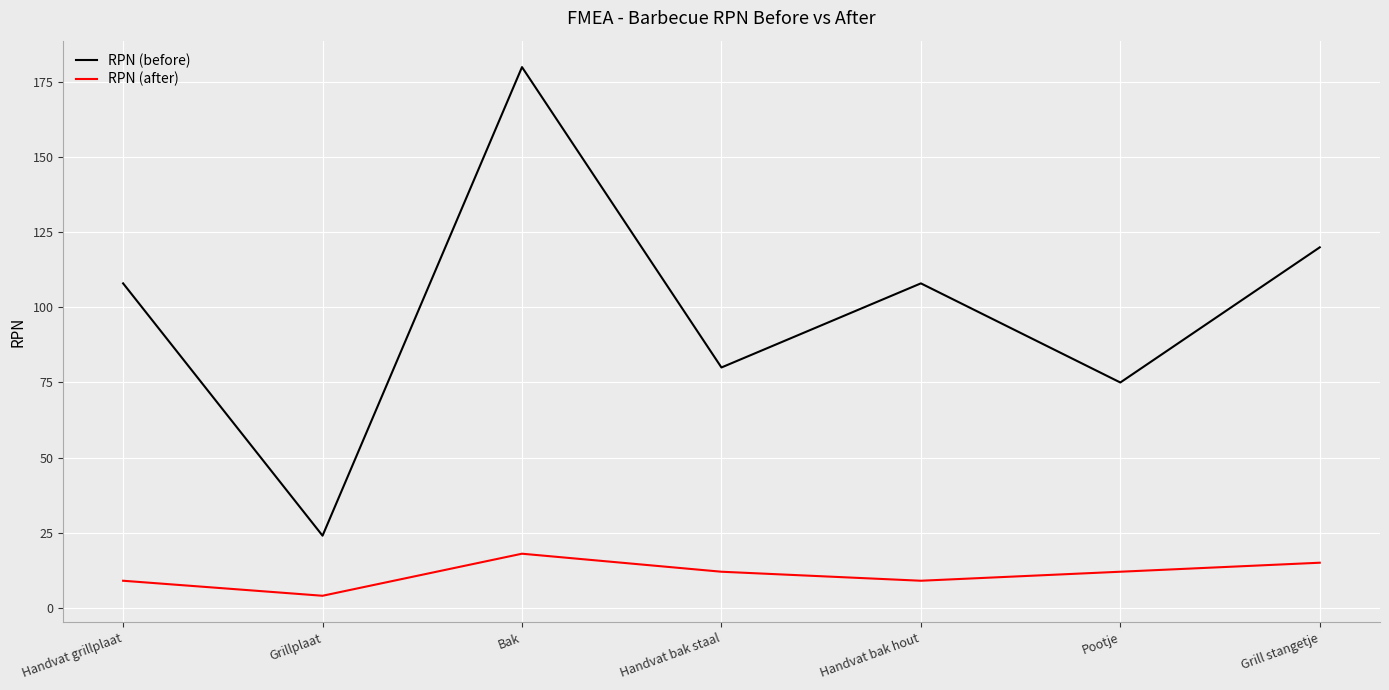

At Handvat bak hout, list the series in order from smallest to largest.

RPN (after), RPN (before)